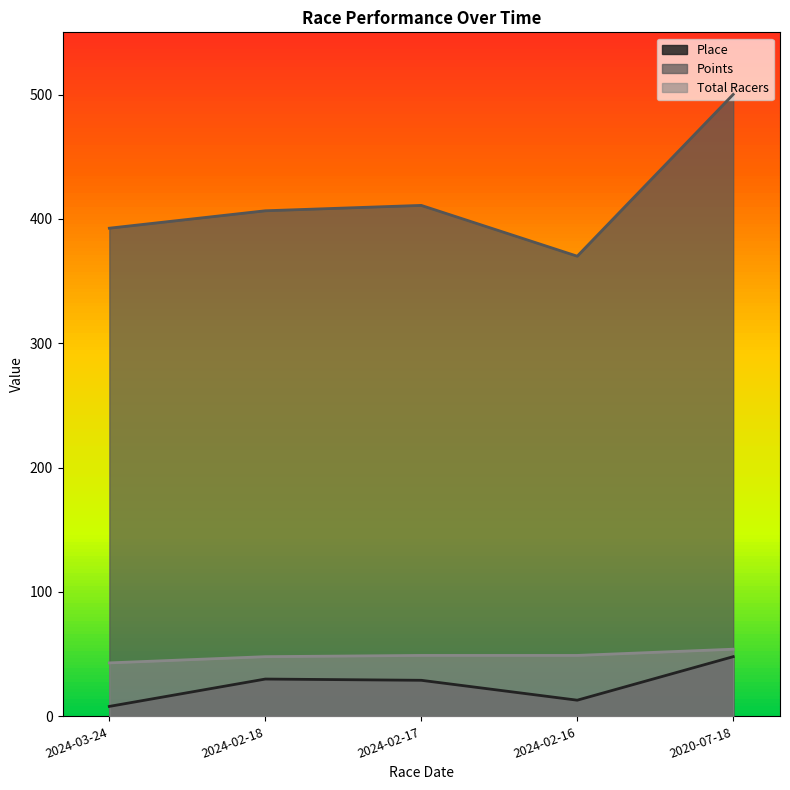

Reading right to left, extract all data points from this chart.

Place: 48.0	13.0	29.0	30.0	8.0
Points: 500.1	370.0	410.8	406.5	392.5
Total Racers: 54.0	49.0	49.0	48.0	43.0